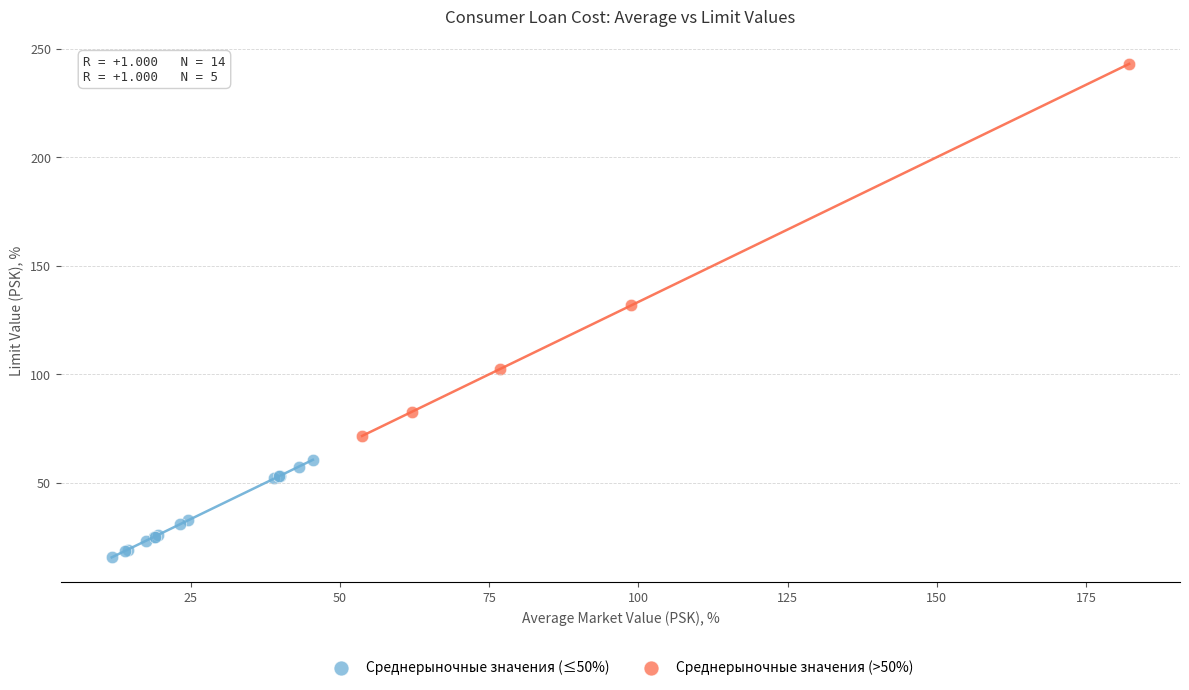

Which series has the widest spread of Y values?

Среднерыночные значения (>50%)